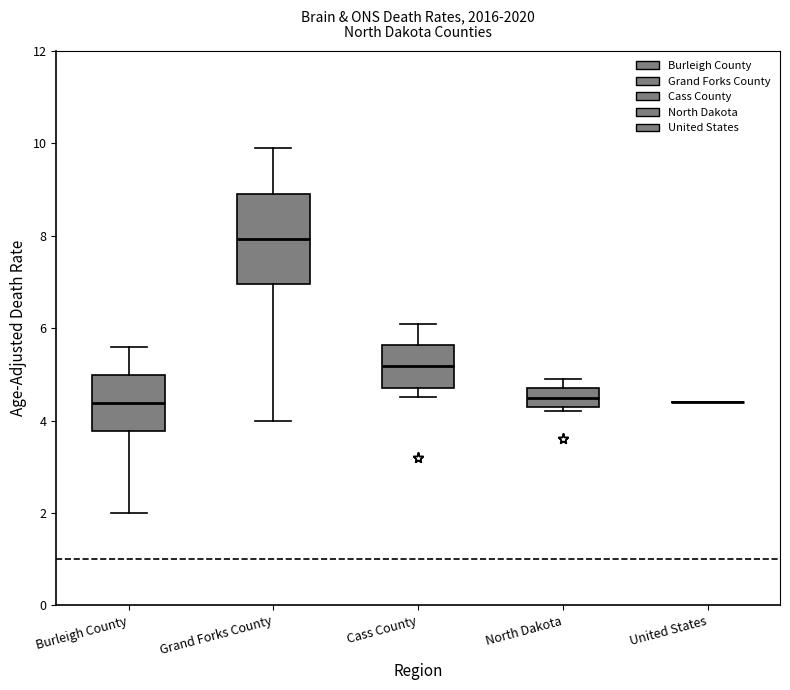

Reading left to right, transcribe this box plot: for each box, give where its median line is, the range the box spans, and where its two whiskers end, as read against the y-axis. The values are not printed on the chart, so give them approximately, as read against the axis.

Burleigh County: median 4.4, box 3.8 to 5.0, whiskers 2.0 to 5.6
Grand Forks County: median 8.0, box 7.0 to 9.0, whiskers 4.0 to 10.0
Cass County: median 5.2, box 4.8 to 5.6, whiskers 4.6 to 6.2
North Dakota: median 4.4, box 4.2 to 4.6, whiskers 4.2 (just below the box's lower edge) to 5.0
United States: box collapsed to a line at 4.4, whiskers 4.4 to 4.4